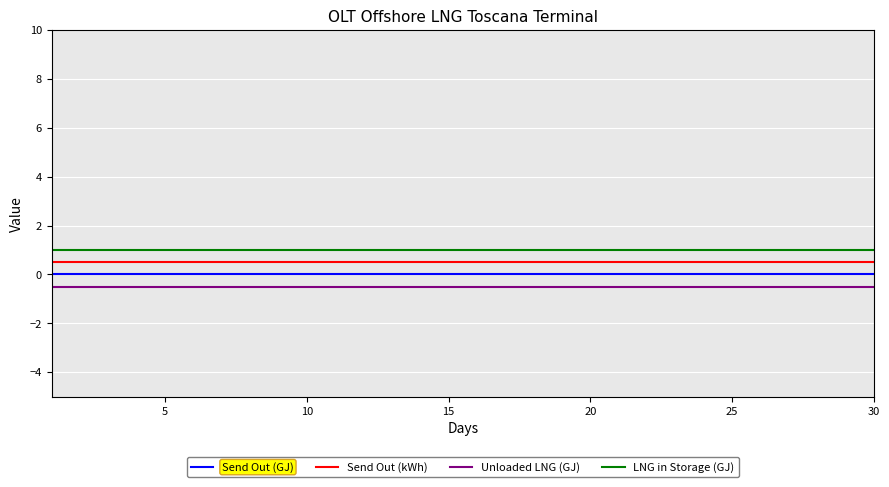

What is the highest value of the Send Out (kWh) series?

0.5